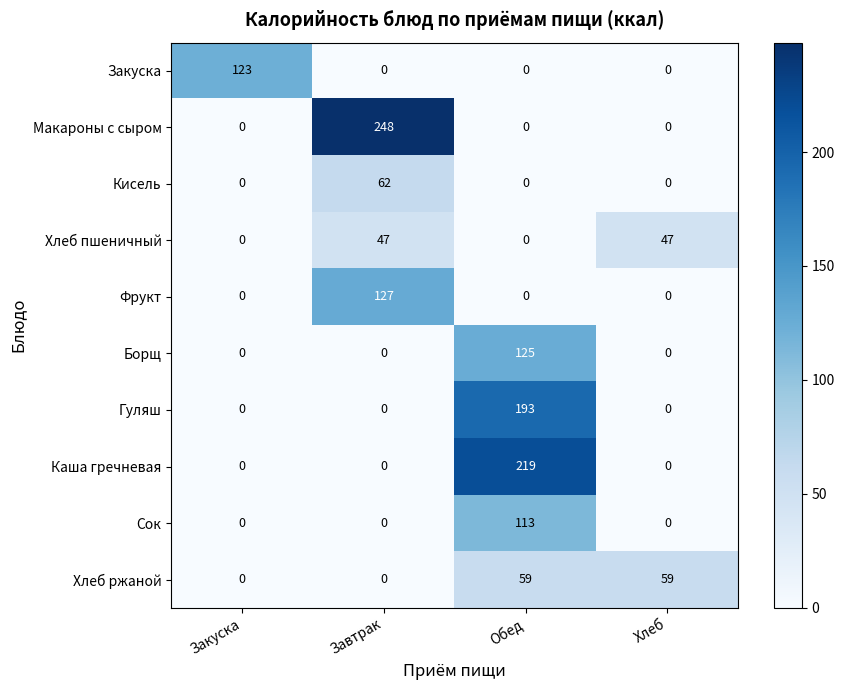

Read the Кисель value at Завтрак, to the nearest 5.

60